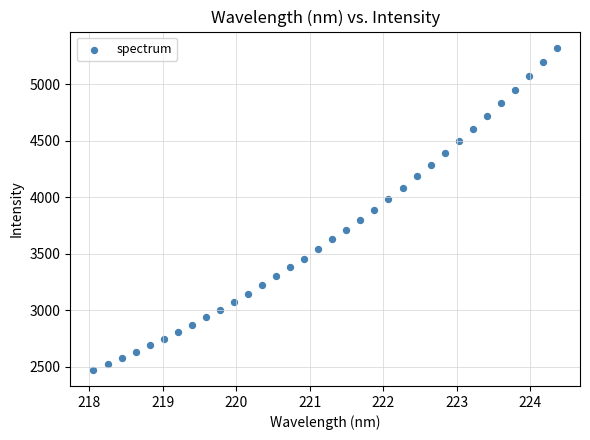

What is the range of X values (max minus min)?

6.3